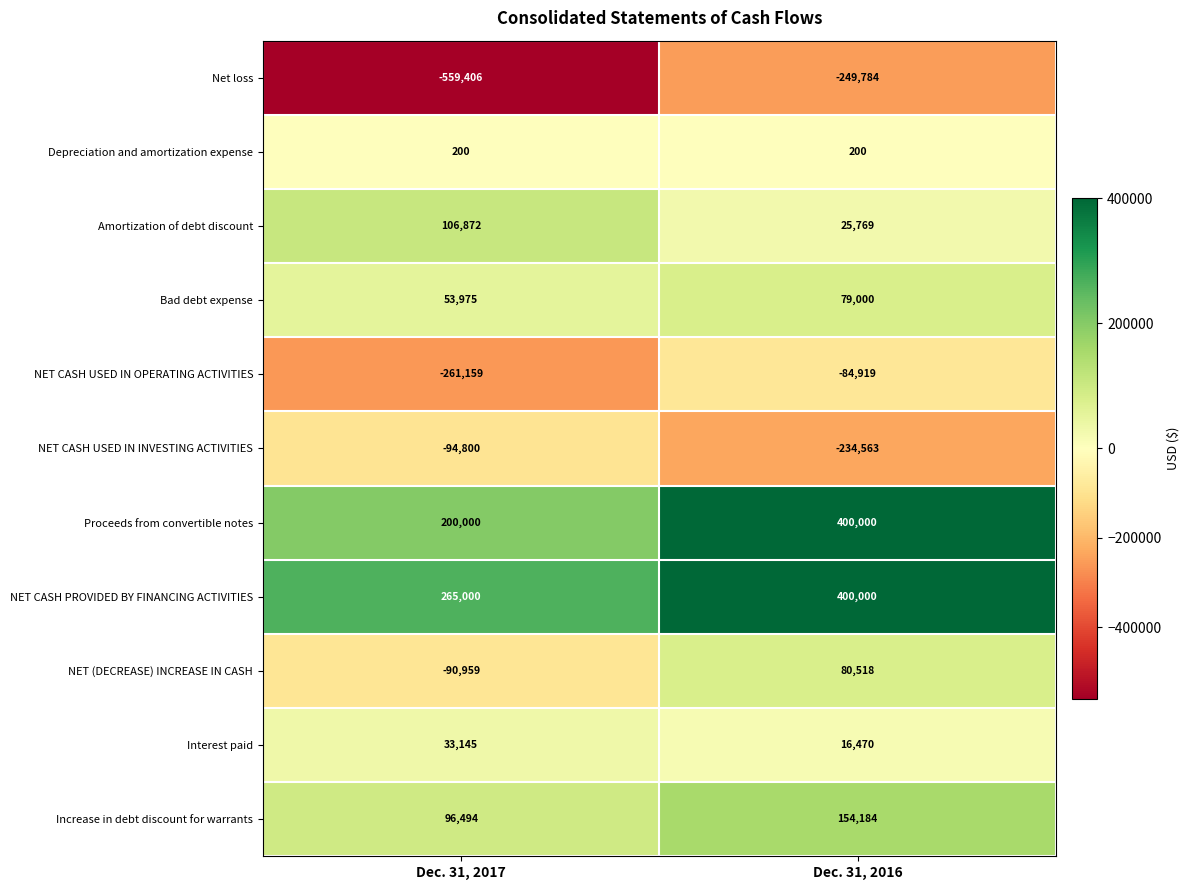

Reading left to right, transcribe all the data shown in this chart.

Net loss: -559406	-249784
Depreciation and amortization expense: 200	200
Amortization of debt discount: 106872	25769
Bad debt expense: 53975	79000
NET CASH USED IN OPERATING ACTIVITIES: -261159	-84919
NET CASH USED IN INVESTING ACTIVITIES: -94800	-234563
Proceeds from convertible notes: 200000	400000
NET CASH PROVIDED BY FINANCING ACTIVITIES: 265000	400000
NET (DECREASE) INCREASE IN CASH: -90959	80518
Interest paid: 33145	16470
Increase in debt discount for warrants: 96494	154184